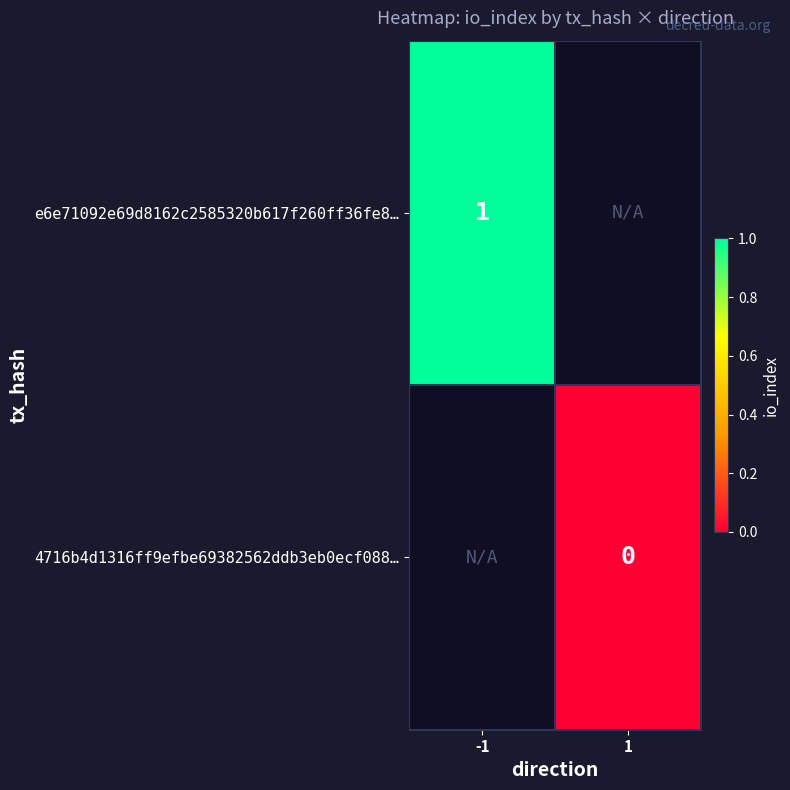

The e6e71092e69d8162c2585320b617f260ff36fe8… series shows 1 at -1. True or false?

True